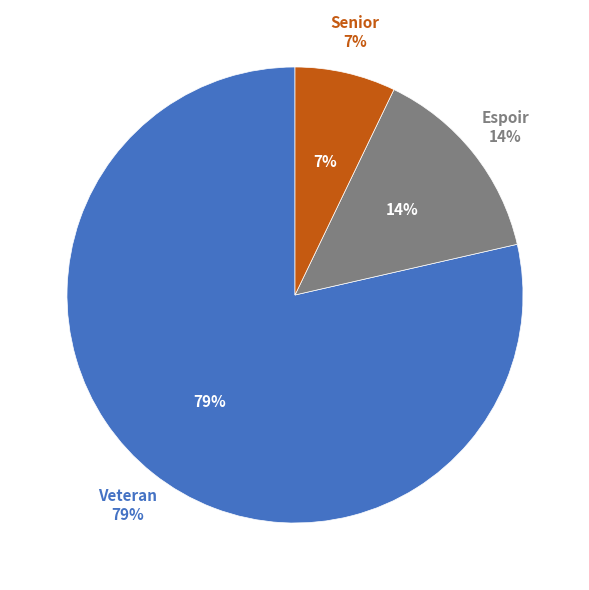

Is the sum of Veteran and Senior greater than half?

Yes